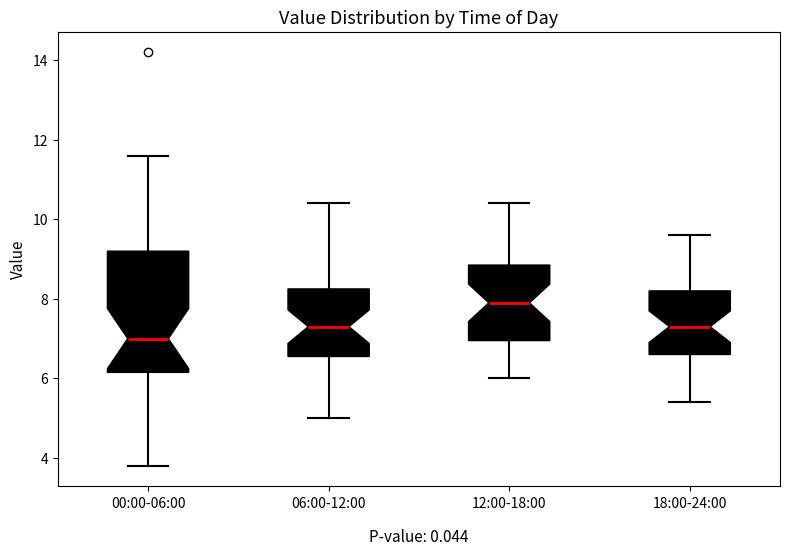

Which box is the tallest, from its lower edge to its upper edge?

00:00-06:00